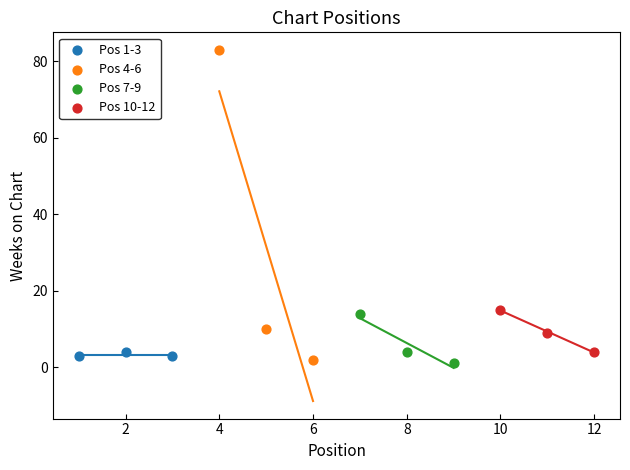

Which series reaches the maximum Y coordinate?

Pos 4-6